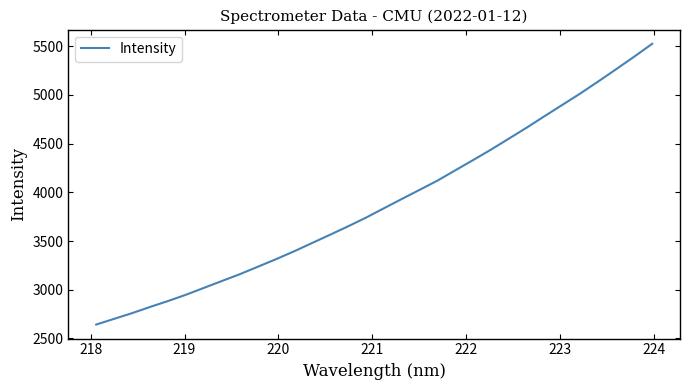

What is the maximum value shown in the chart?

5523.9